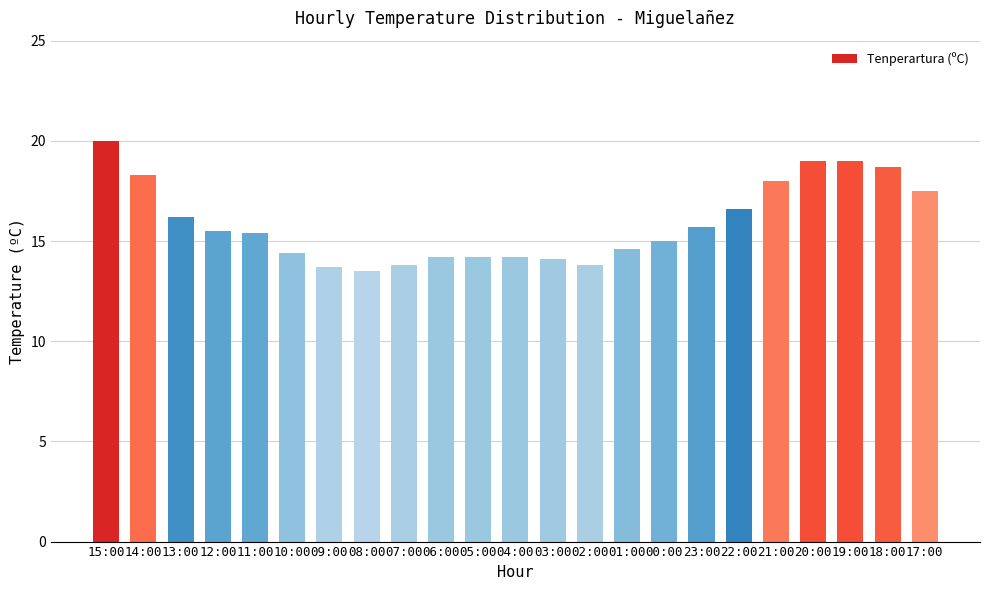

What position from the left is 23:00?

17